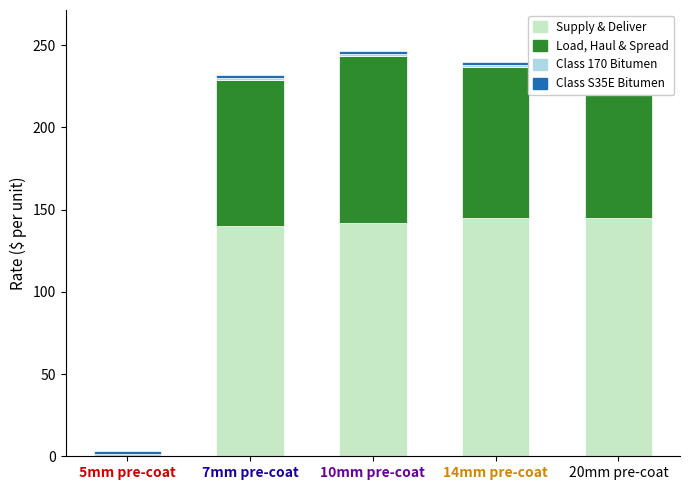

What position from the right is 14mm pre-coat?

2